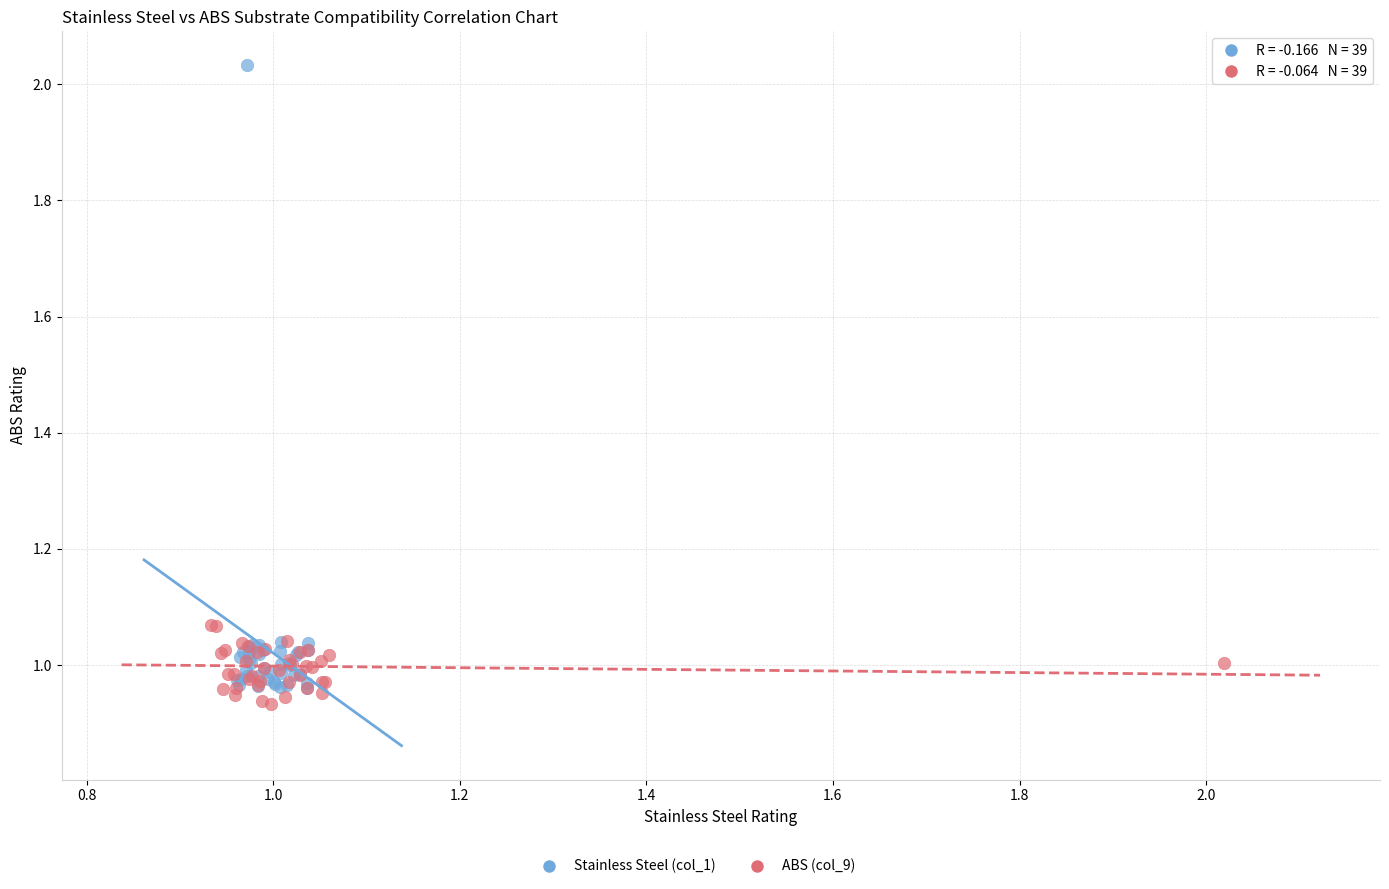

Which series has the widest spread of Y values?

Stainless Steel (col_1)